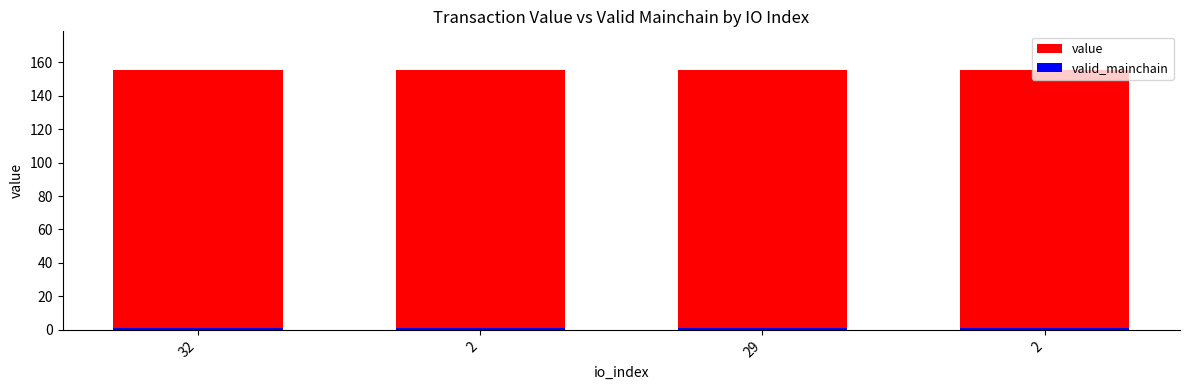

Between 2 and 2, which is larger?

2